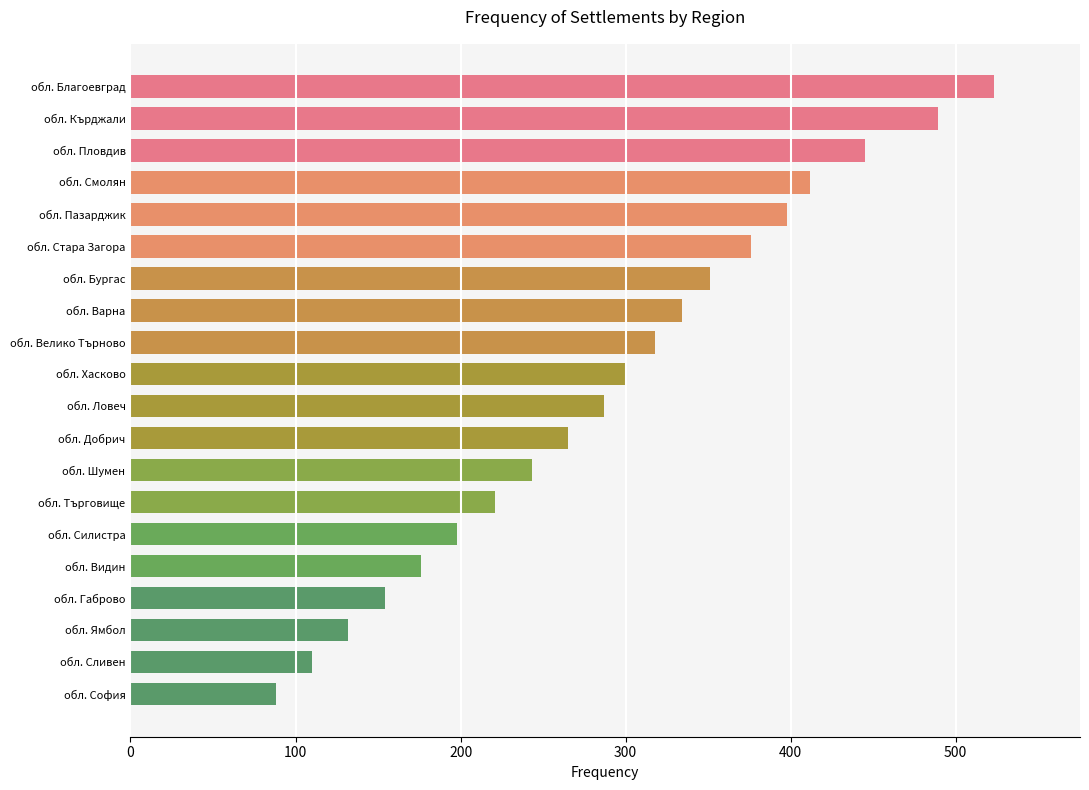

What is the change in value from обл. Габрово to обл. Ямбол?

-22